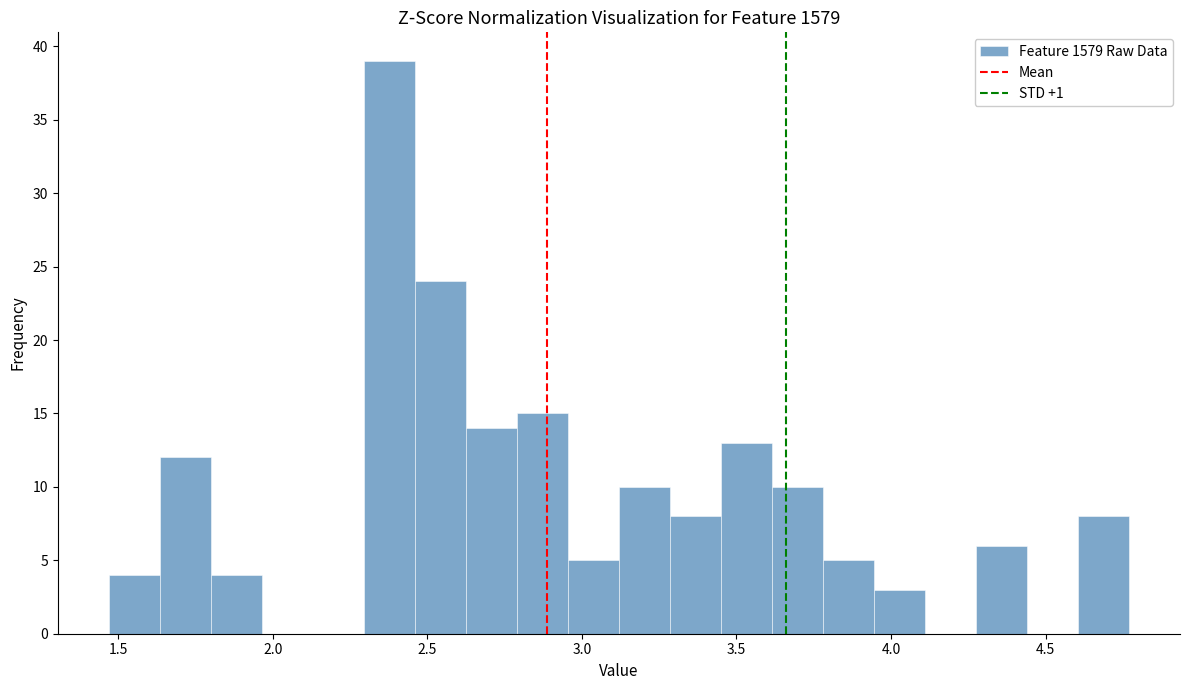

Read against the x-axis, roughly where is the centre of the tallest bar?

2.40